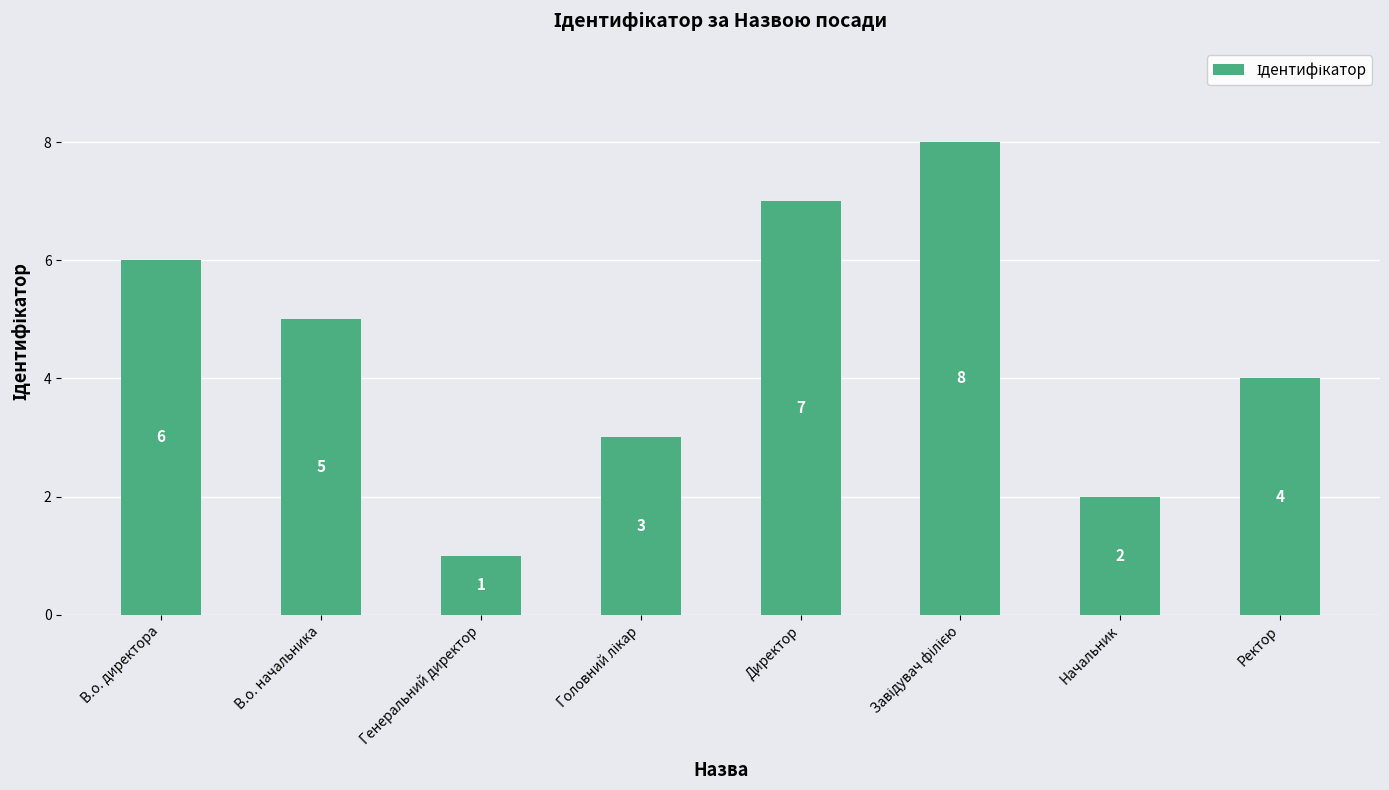

Between Генеральний директор and Директор, which is larger?

Директор